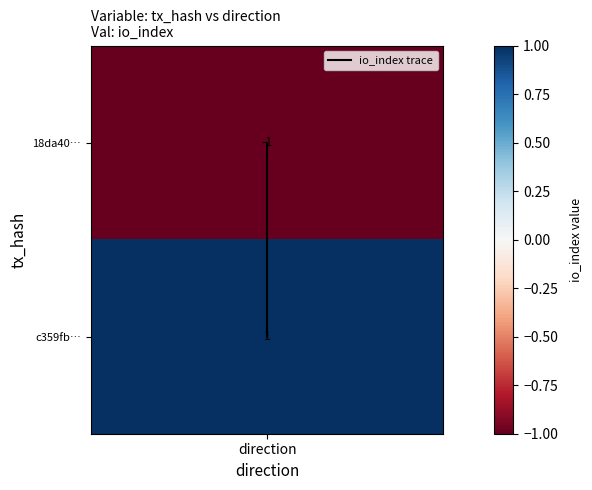

True or false: the data shows -1 at direction.

False